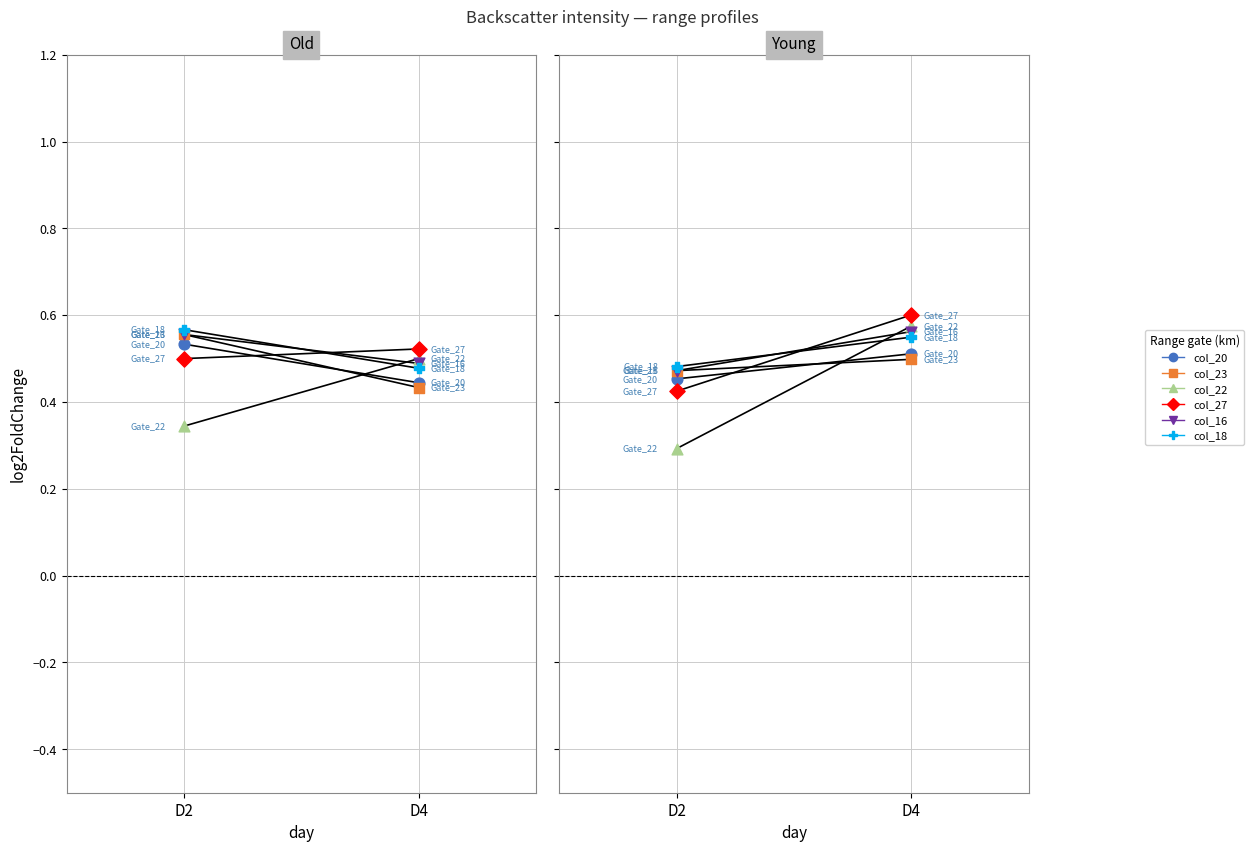

Which series has the widest spread of Y values?

col_22